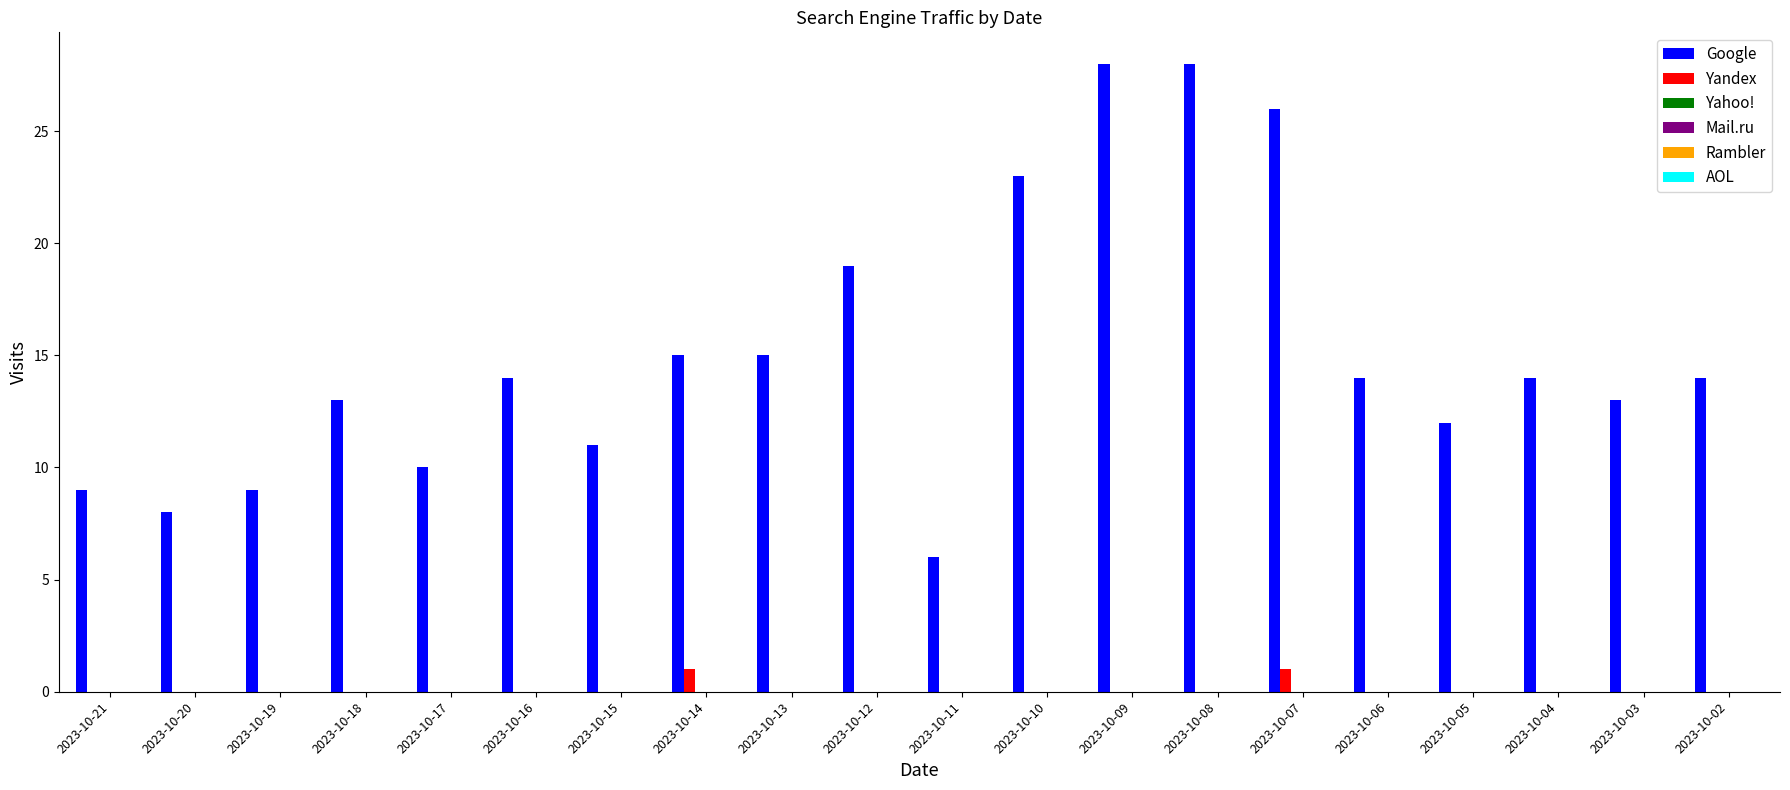

Which series has the largest total across all categories?

Google